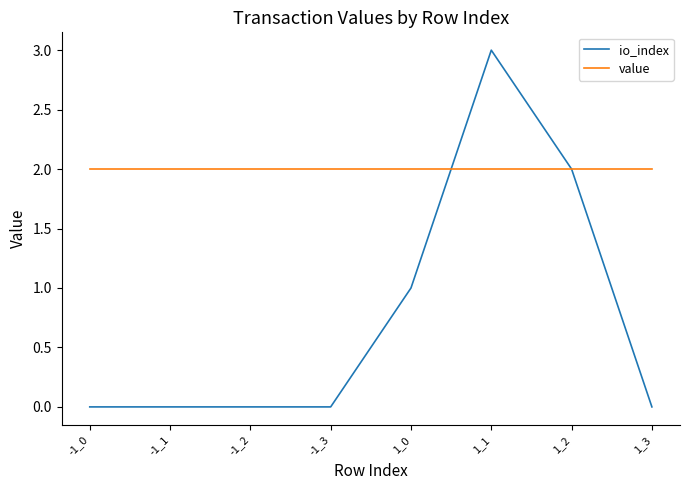

Which category has the highest value in the io_index series?

1_1